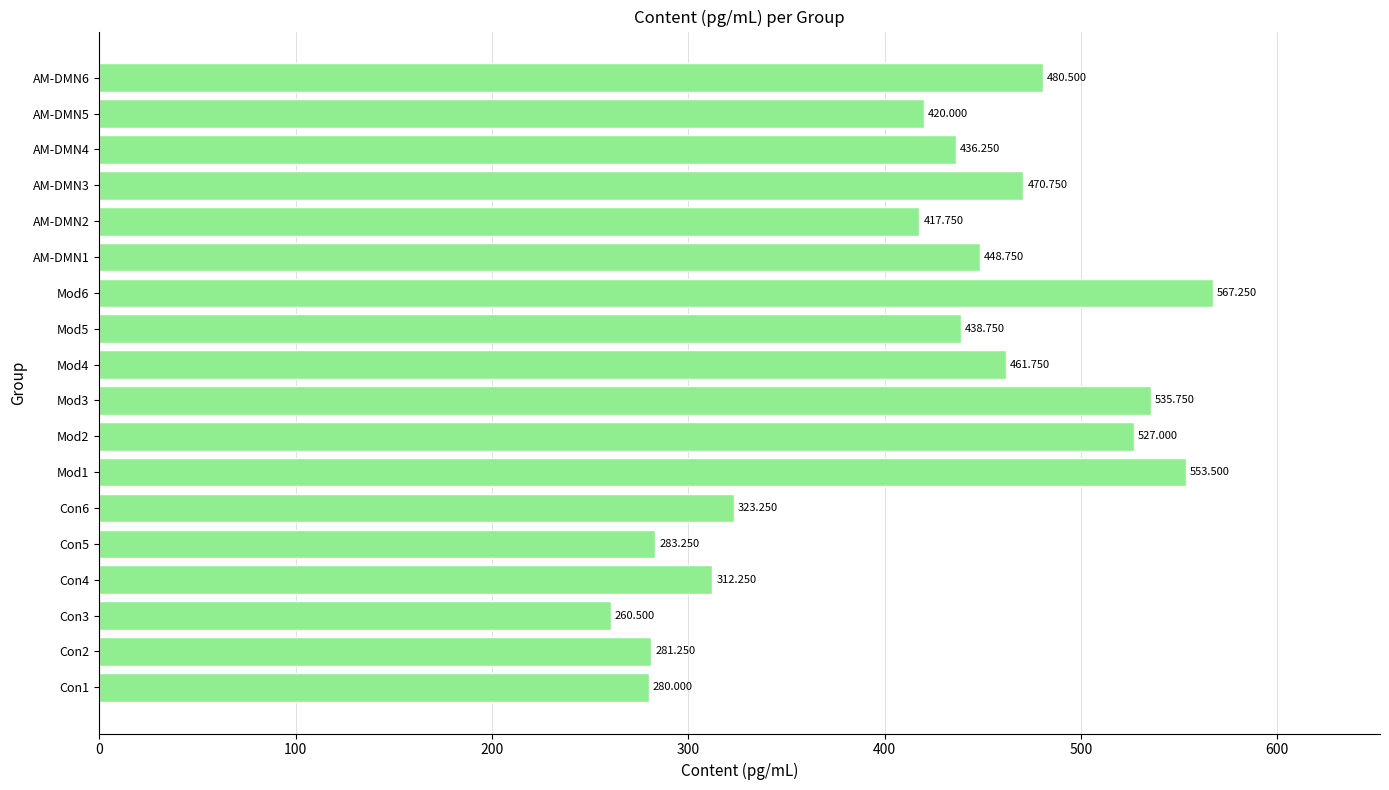

List the labels in order of value, largest first.

Mod6, Mod1, Mod3, Mod2, AM-DMN6, AM-DMN3, Mod4, AM-DMN1, Mod5, AM-DMN4, AM-DMN5, AM-DMN2, Con6, Con4, Con5, Con2, Con1, Con3